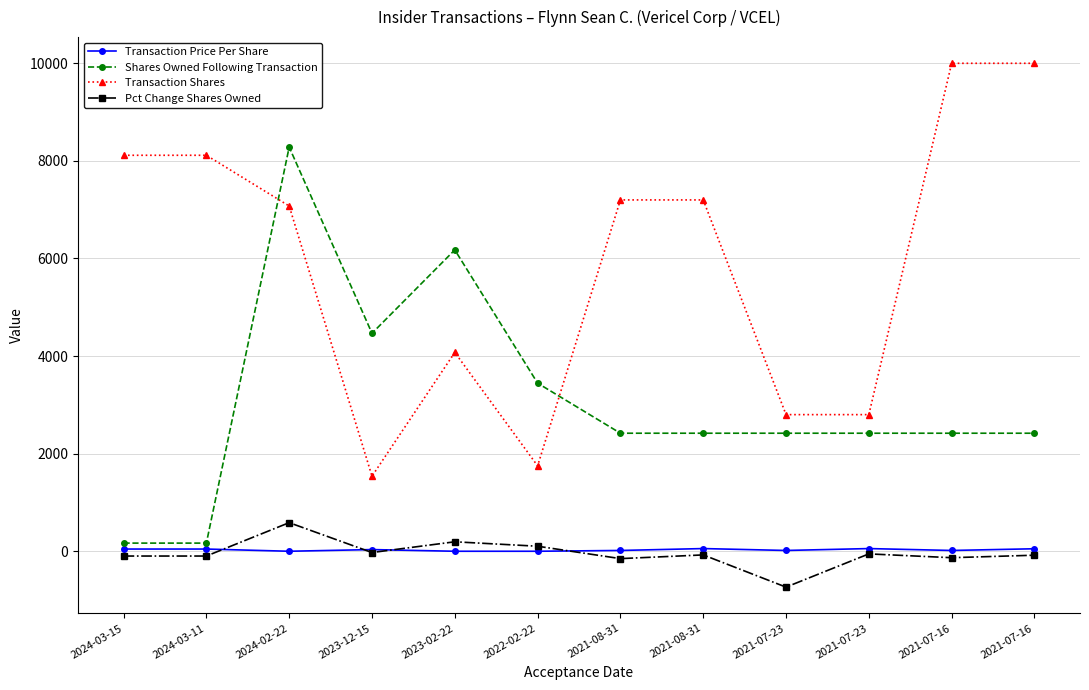

What is the difference between the second highest and second lowest values in the Pct Change Shares Owned series?

345.0